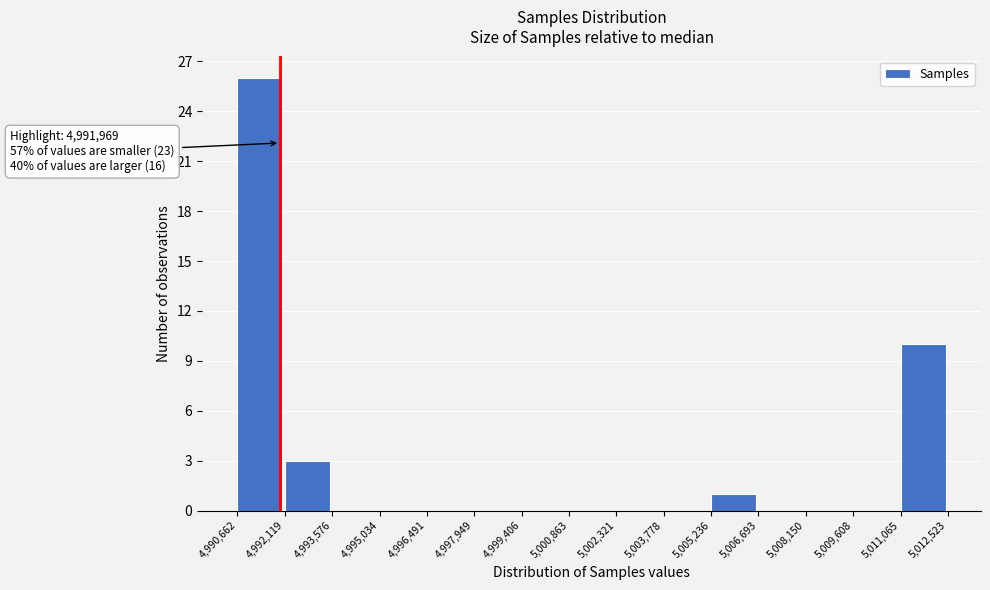

Over which range of the x-axis is the bar tallest?

4,990,662 to 4,992,119